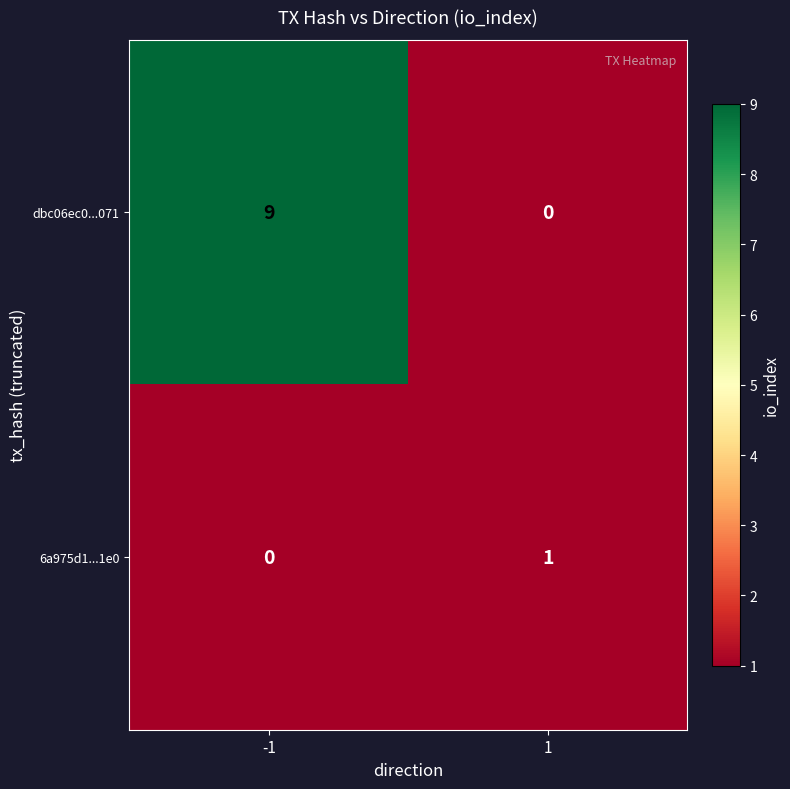

Reading left to right, extract all data points from this chart.

dbc06ec0...071: -1=9	1=0
6a975d1...1e0: -1=0	1=1